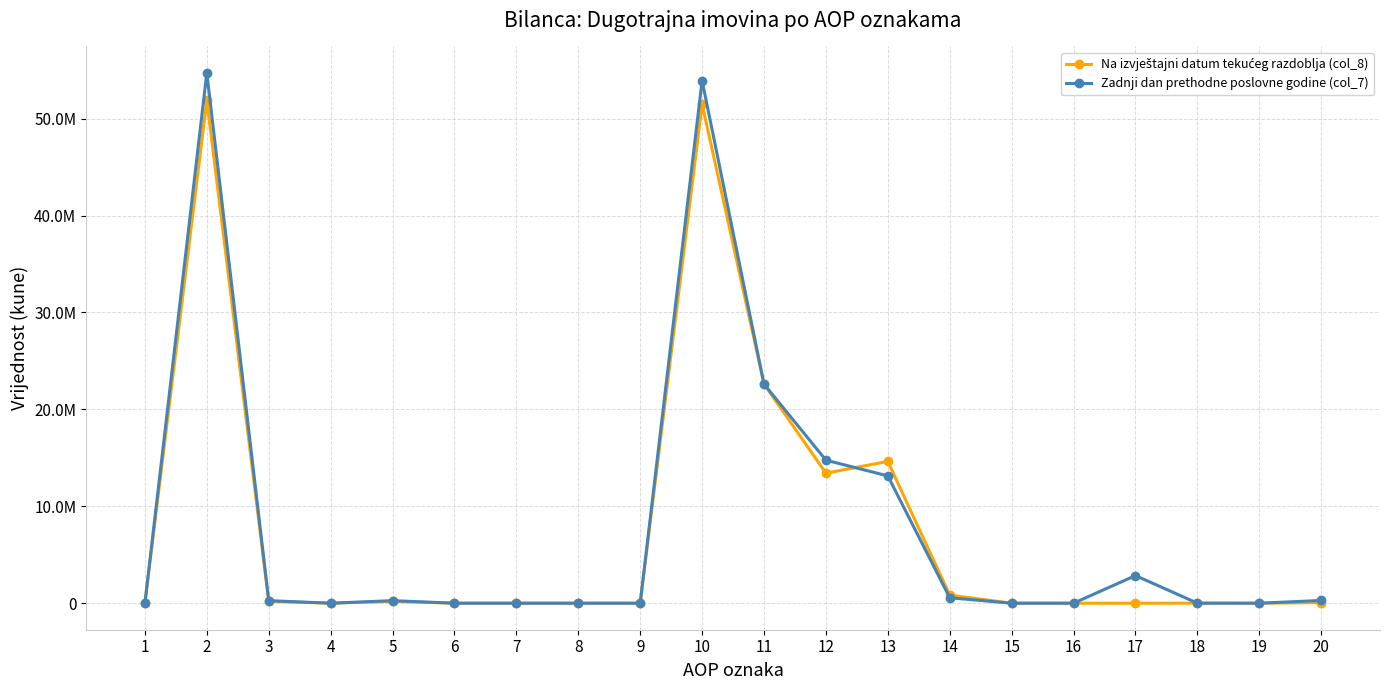

Does the chart have visible grid lines?

Yes